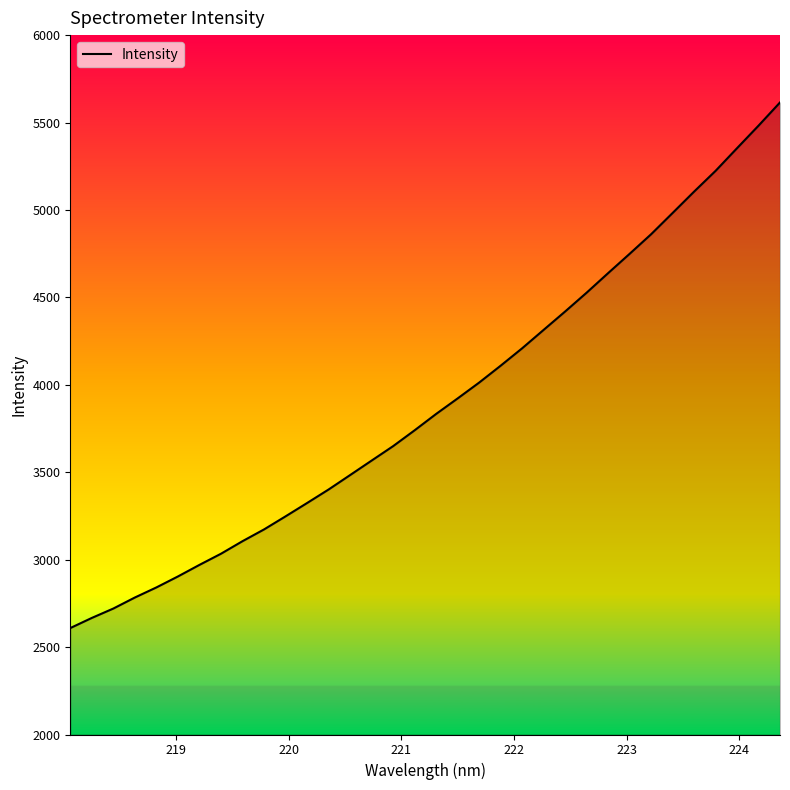

True or false: the data has more than 0 interior local peaks.

False